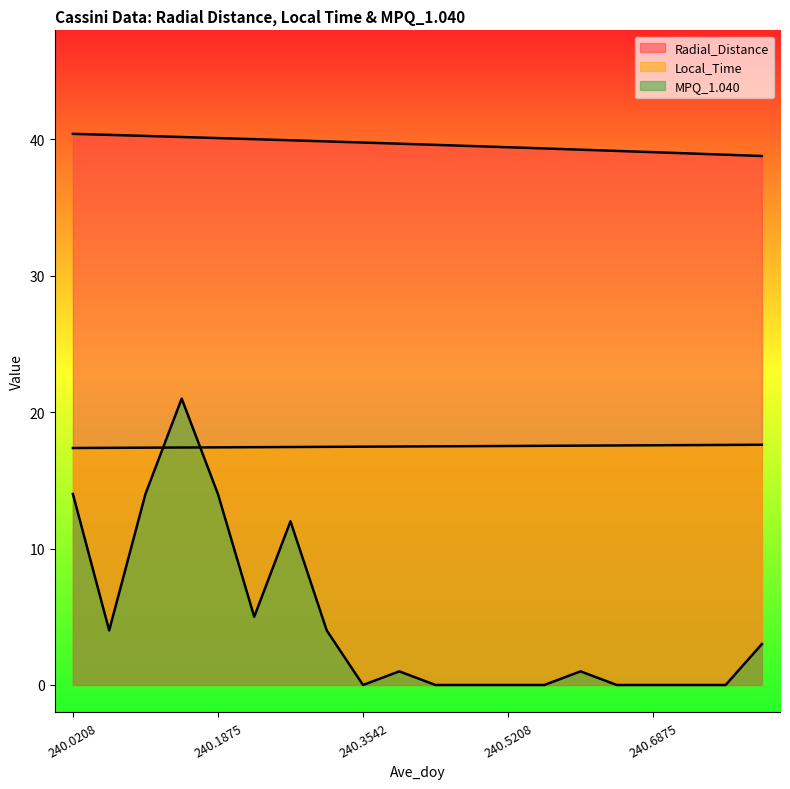

What is the sum of the Local_Time values at 240.0208 and 240.1042?

34.8